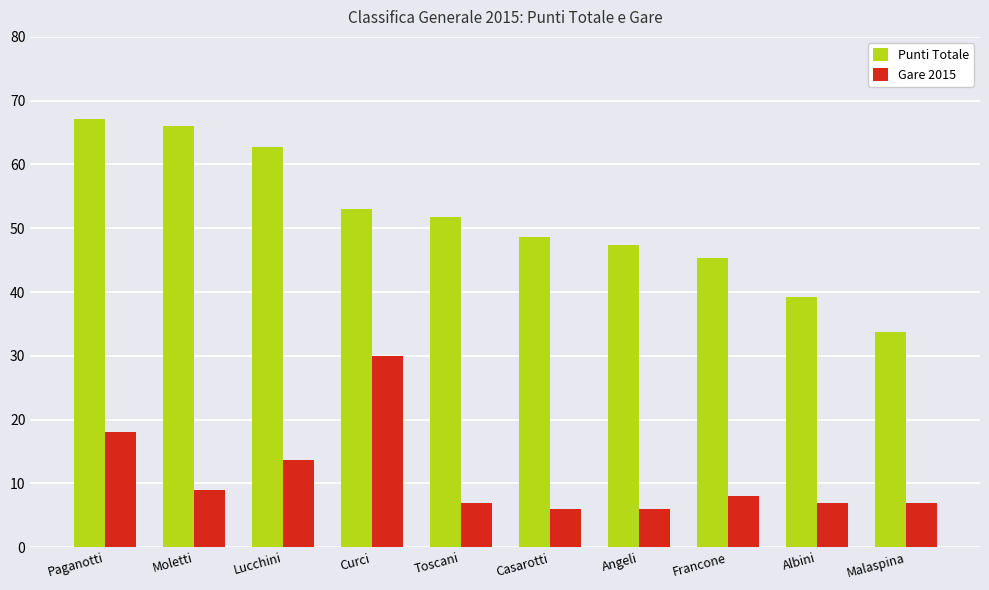

What is the average value of the Gare 2015 series?

11.2